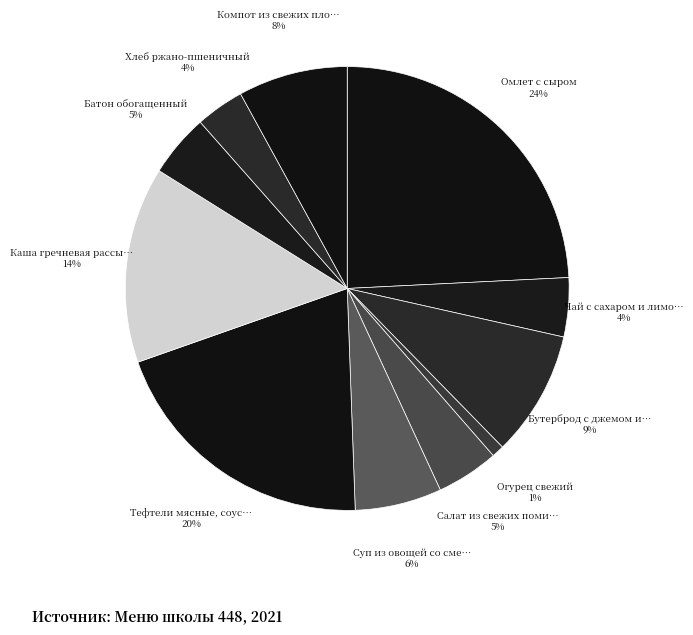

Which slice is the smallest?

Огурец свежий